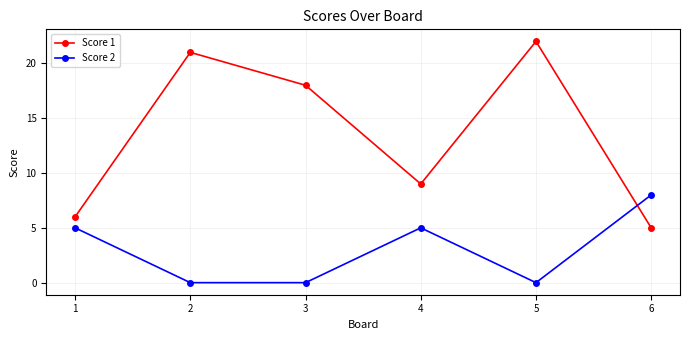

Is this an area chart (filled region under the line)?

No